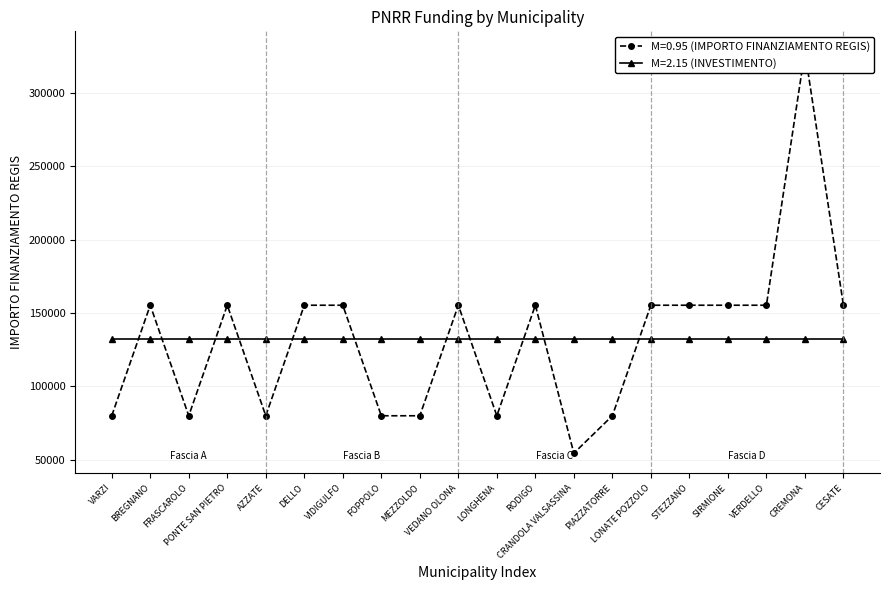

True or false: there are more than 2 points higher than both neighbors.

True